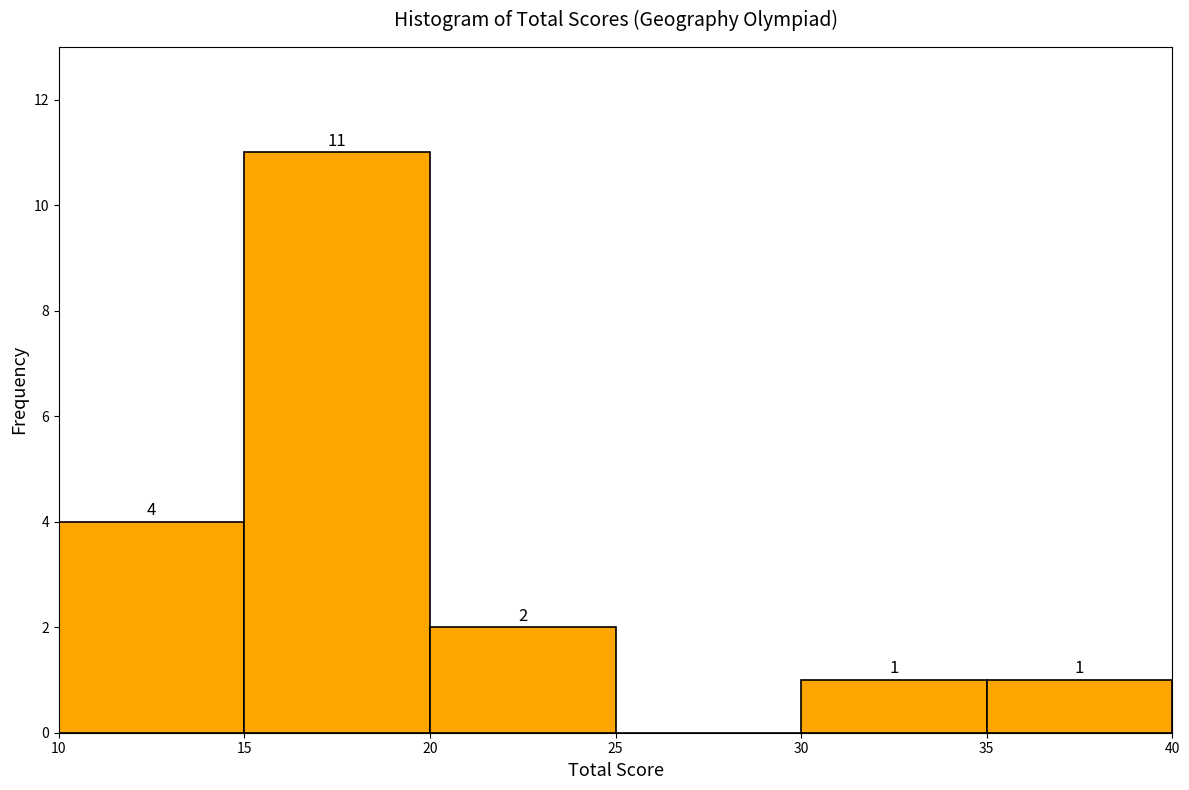

Over which range of the x-axis is the bar tallest?

15 to 20